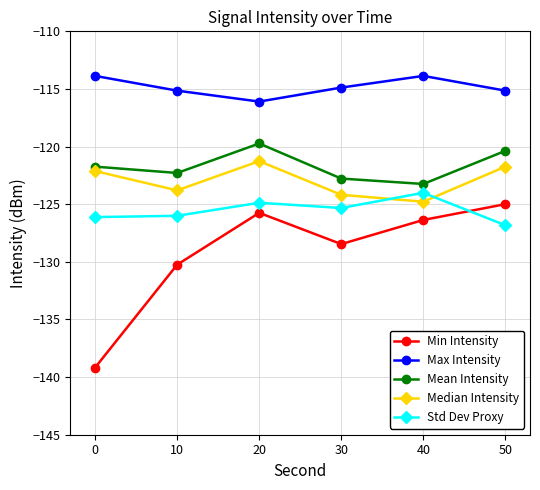

What is the total value across all series at 20?

-607.7